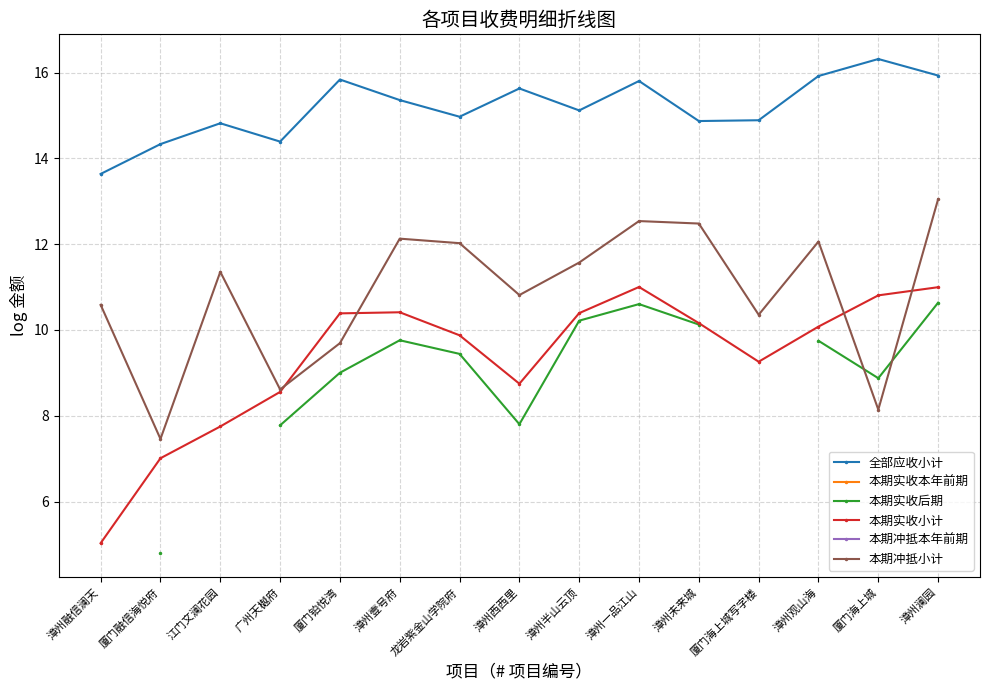

How many data points in 本期冲抵小计 are above 11?

8